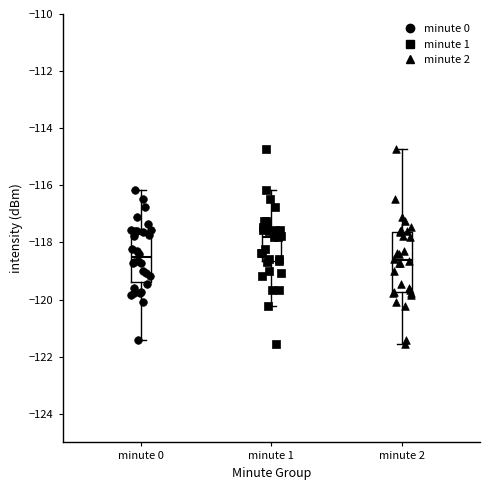

Reading left to right, read every box against the y-axis: the position of its median line, the range the box covers, and the ends of its whiskers. The values are not printed on the chart, so give them approximately, as read against the axis.

minute 0: median -118.6, box -119.4 to -117.6, whiskers -121.4 to -116.2
minute 1: median -117.8, box -118.6 to -117.4, whiskers -120.2 to -116.2
minute 2: median -118.6, box -119.8 to -117.6, whiskers -121.6 to -114.8